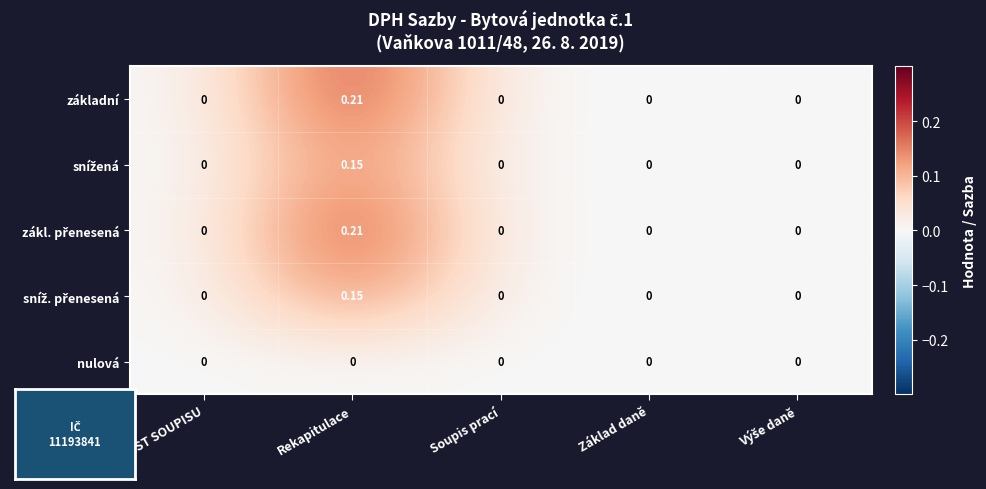

At which category is the sum across all series the highest?

Rekapitulace